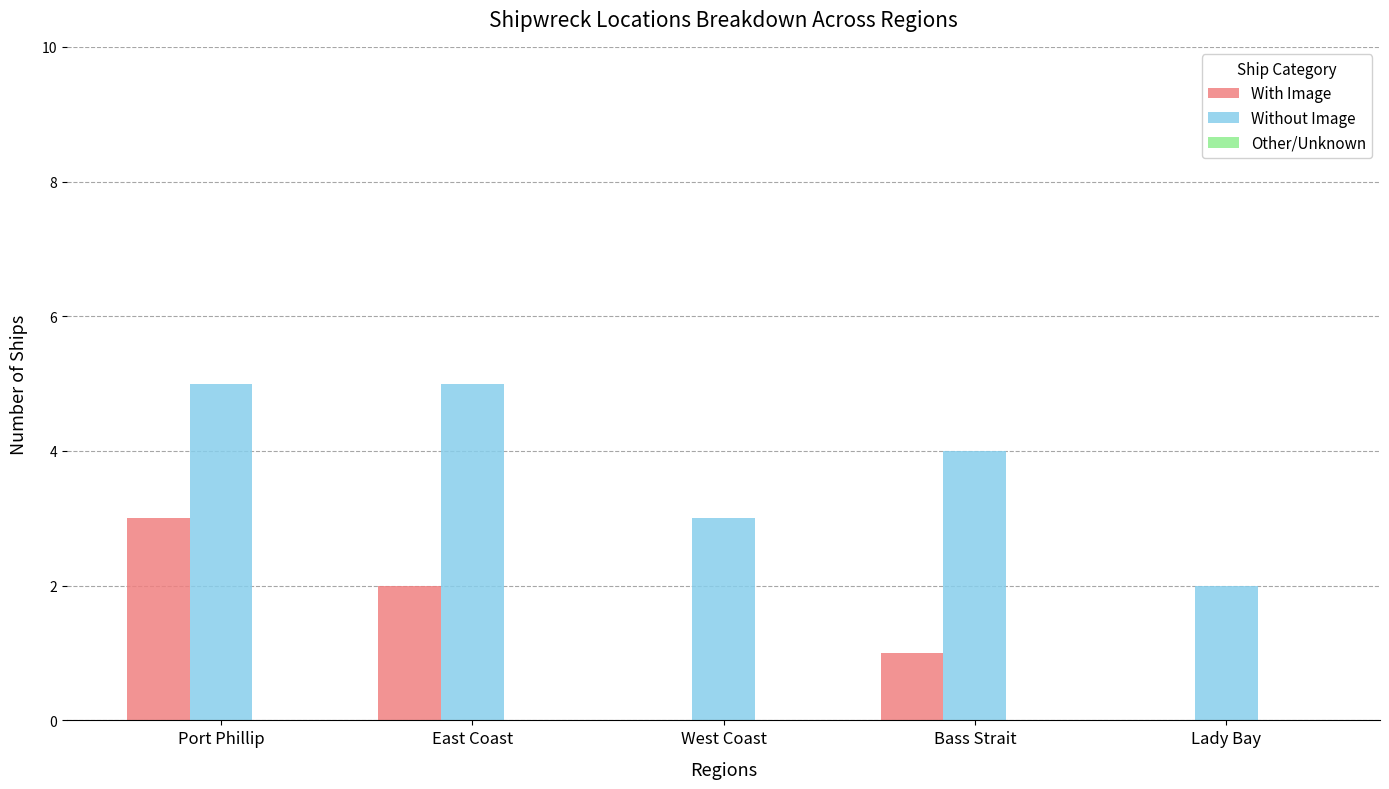

What is the sum of all With Image values?

6